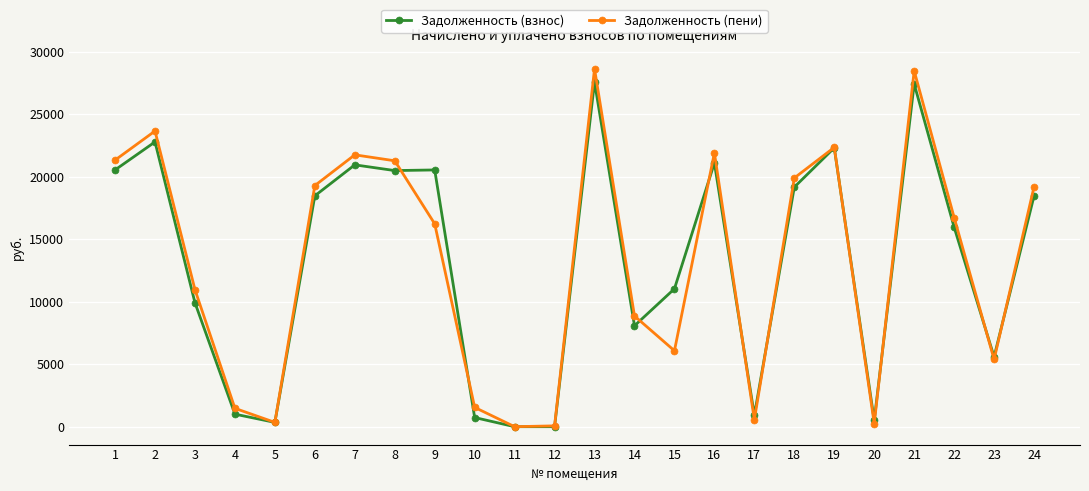

Which series has the widest spread of values?

Задолженность (пени)